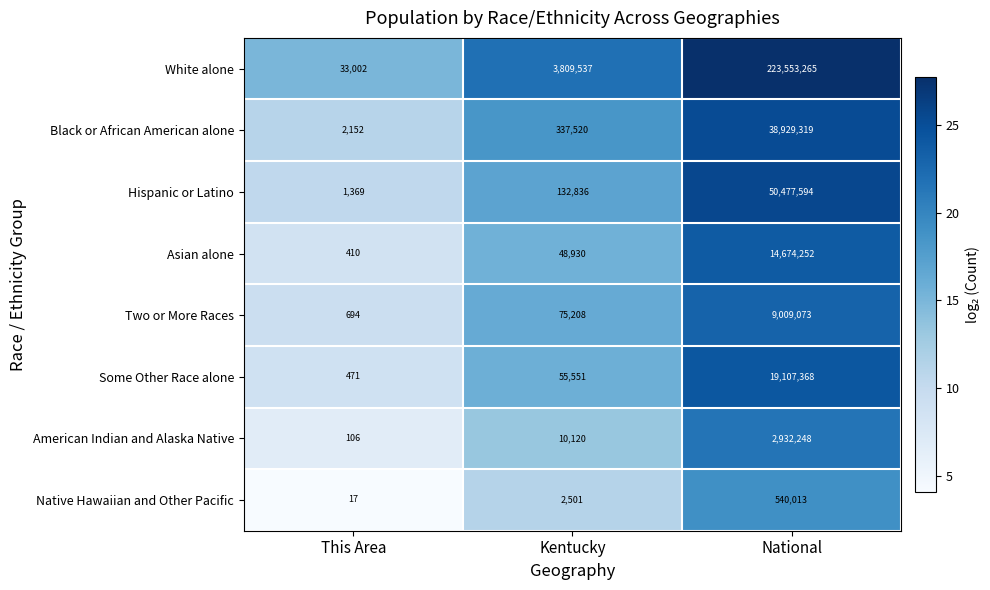

Is it true that Hispanic or Latino equals 2137 at This Area?

False